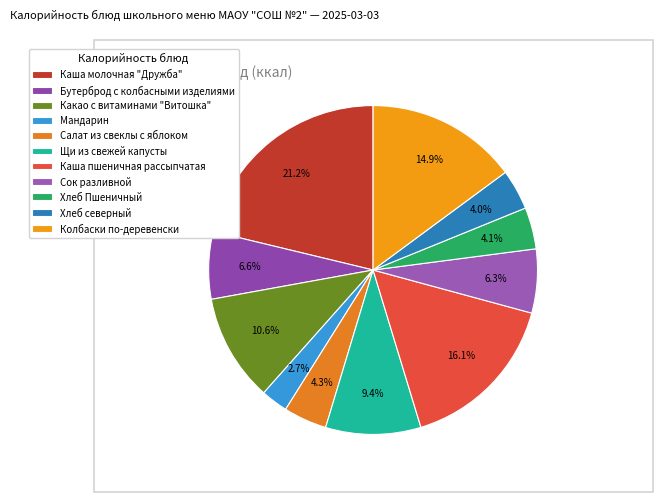

Is there a majority slice in this chart?

No